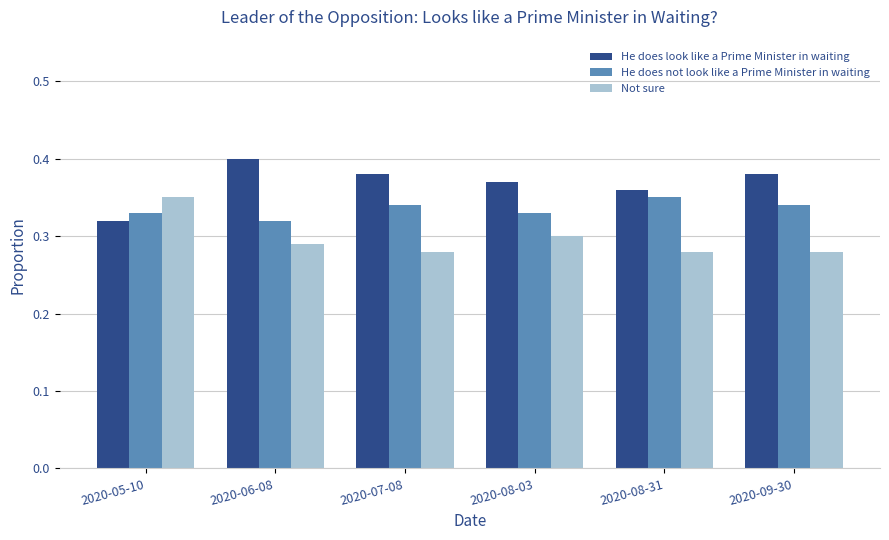

What are all the series names shown in the legend?

He does look like a Prime Minister in waiting, He does not look like a Prime Minister in waiting, Not sure